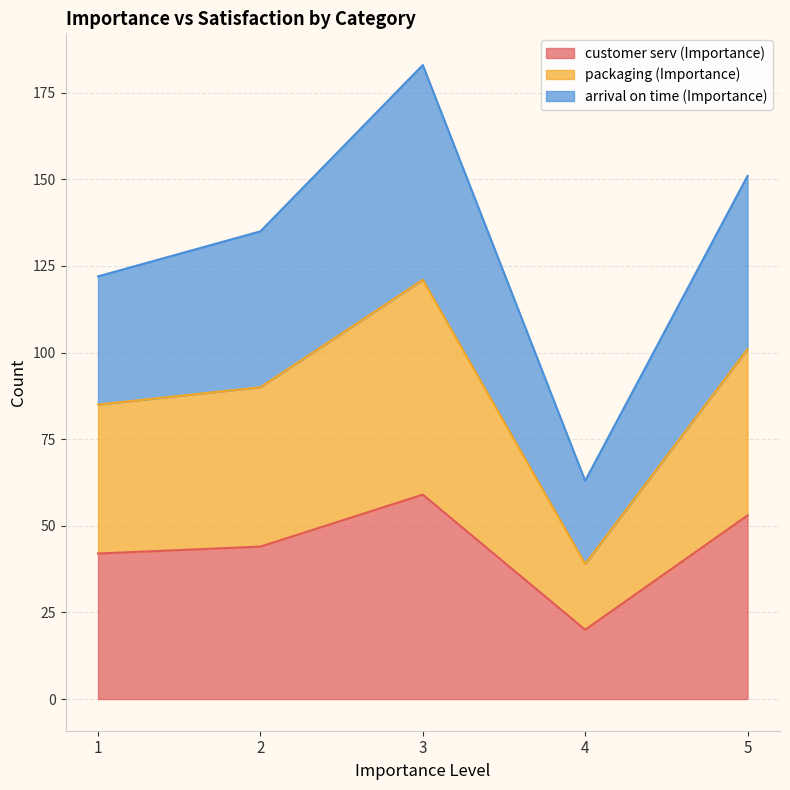

Is it true that customer serv (Importance) equals 28 at 5?

False